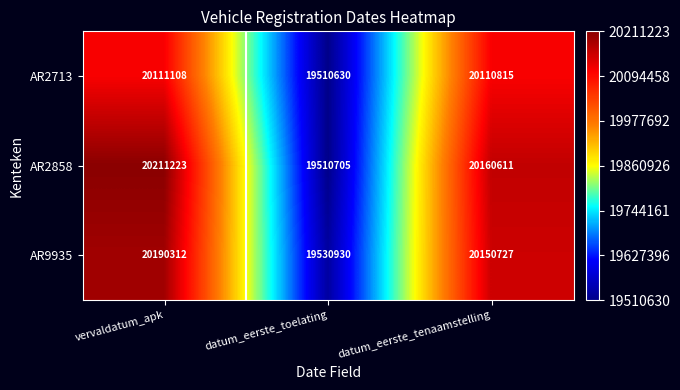

Which series has the widest spread of values?

AR2858